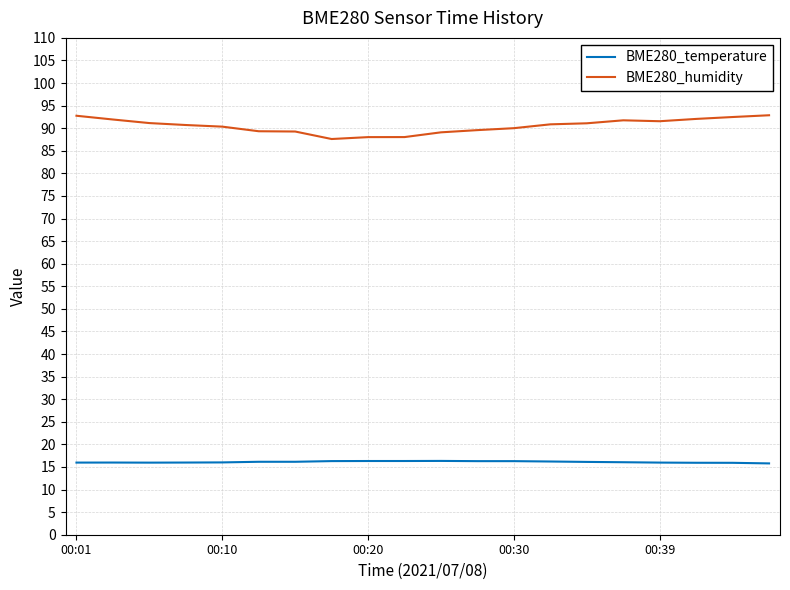

Rank the series by their average value, from lowest to highest.

BME280_temperature, BME280_humidity